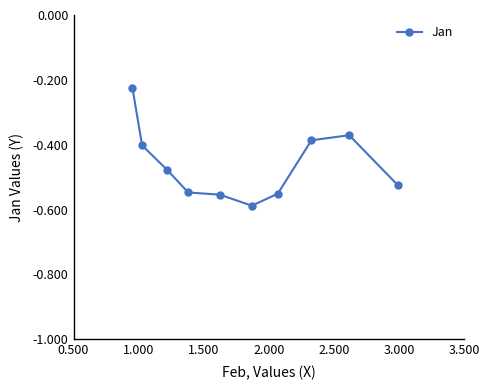

What is the maximum value shown in the chart?

-0.2